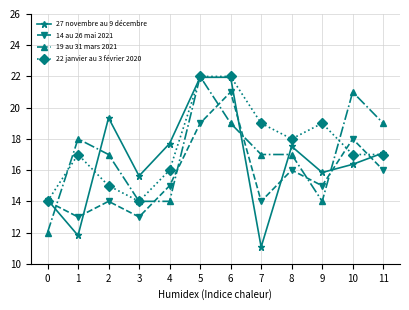

How many interior local valleys does the 27 novembre au 9 décembre series have?

4